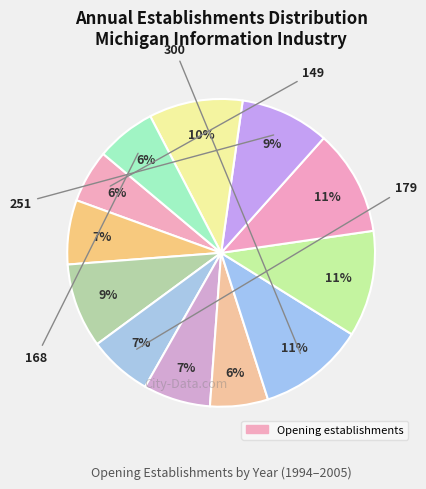

Count the number of slices in the pie.

12